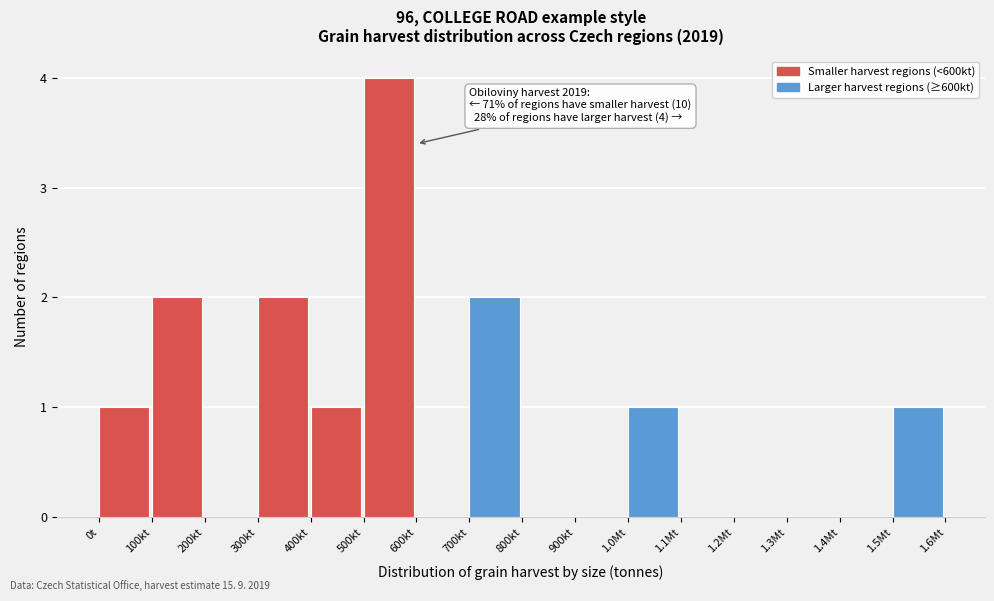

Reading right to left, what are all the values shown in this chart?

1.5Mt=1	1.4Mt=0	1.3Mt=0	1.2Mt=0	1.1Mt=0	1.0Mt=1	900kt=0	800kt=0	700kt=2	600kt=0	500kt=4	400kt=1	300kt=2	200kt=0	100kt=2	0t=1